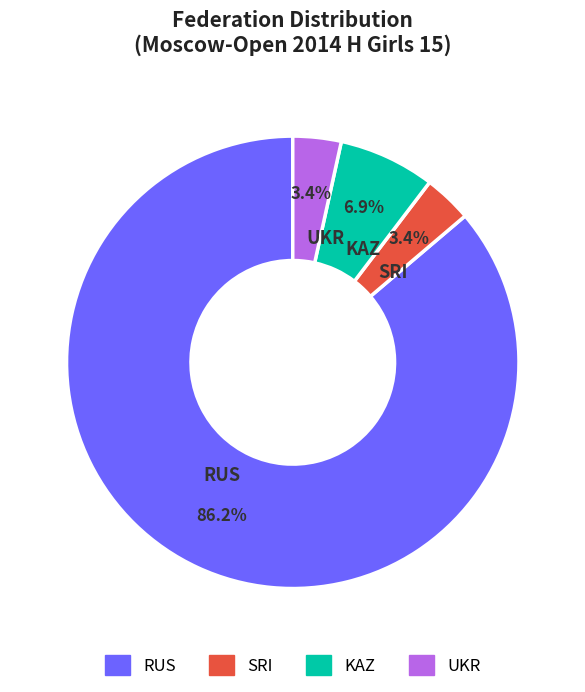

Which category has the biggest portion of the pie?

RUS